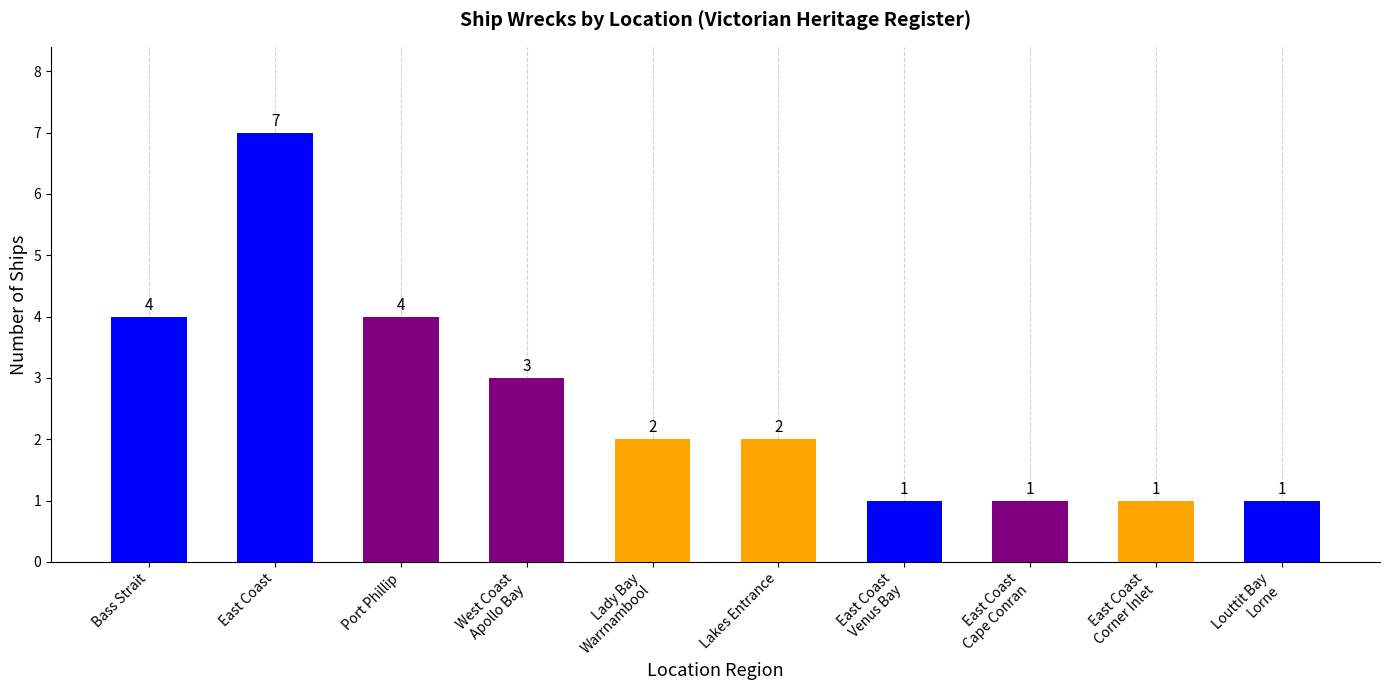

What is the greatest value displayed?

7